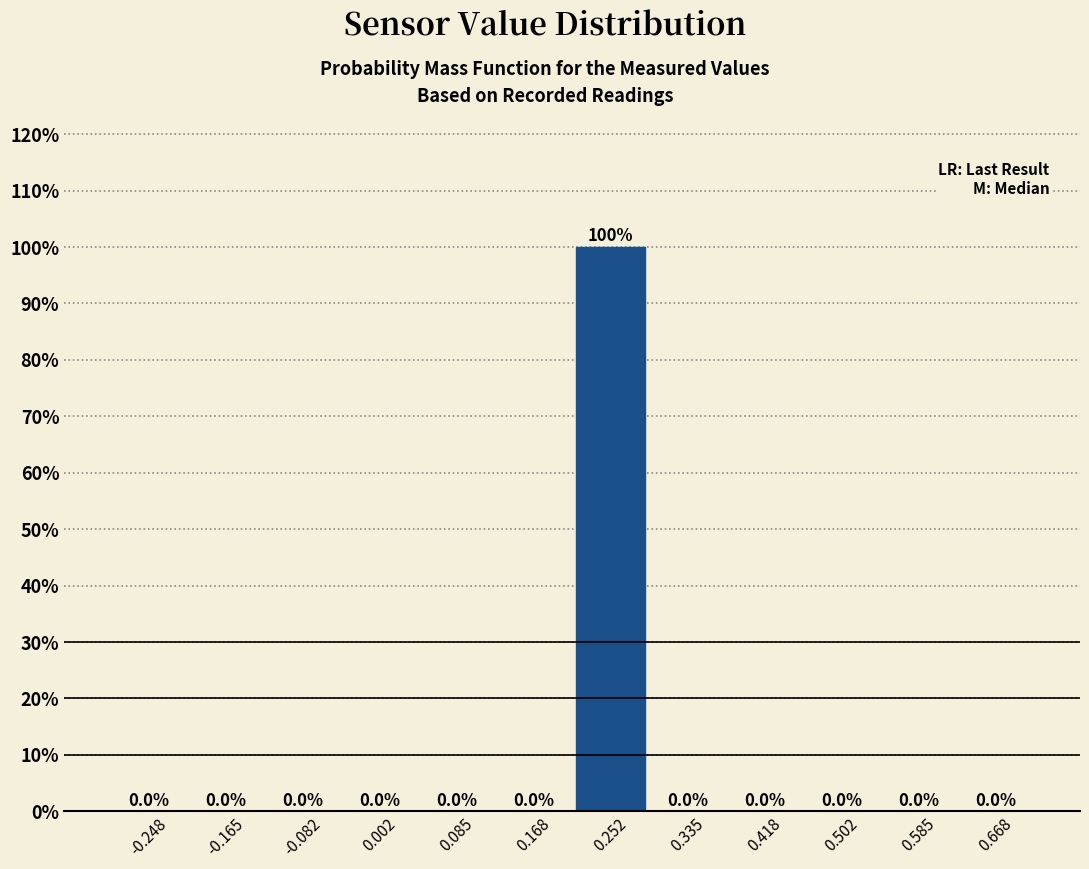

Which range on the x-axis has the tallest bar?

0.21 to 0.29